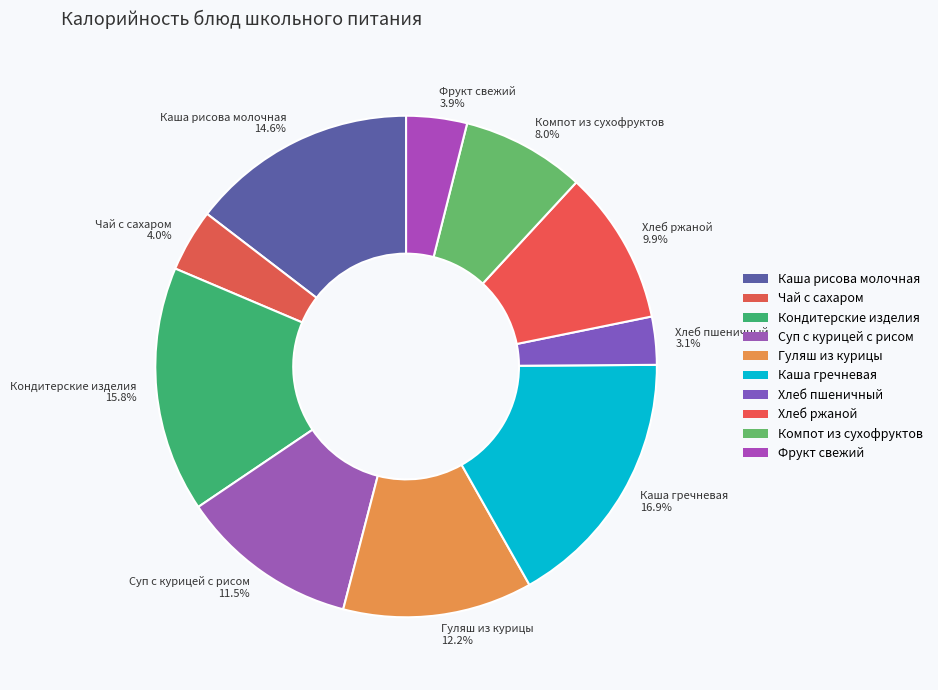

To the nearest percent, what is the difference between the largest and smallest slice percentages?

14%